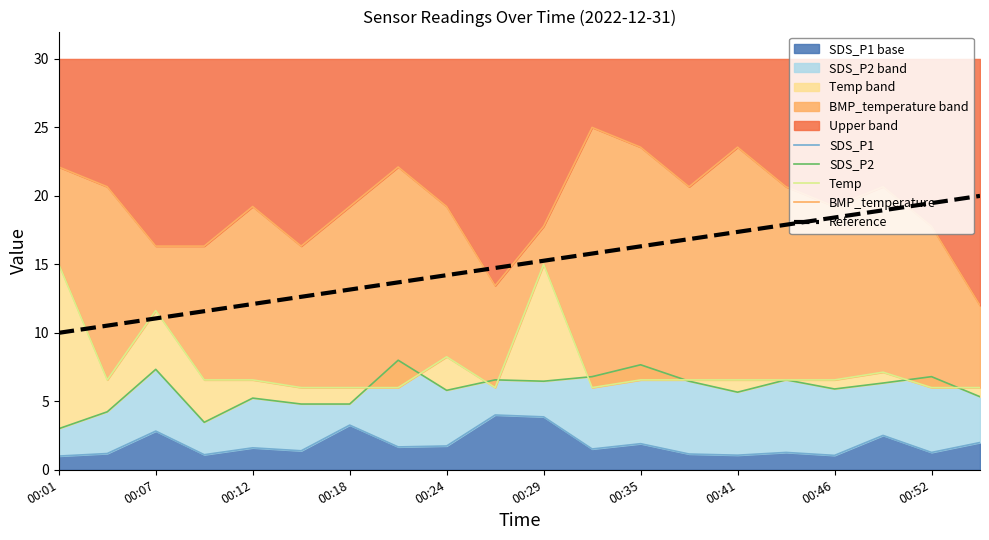

At which label does Reference reach its minimum?

00:01